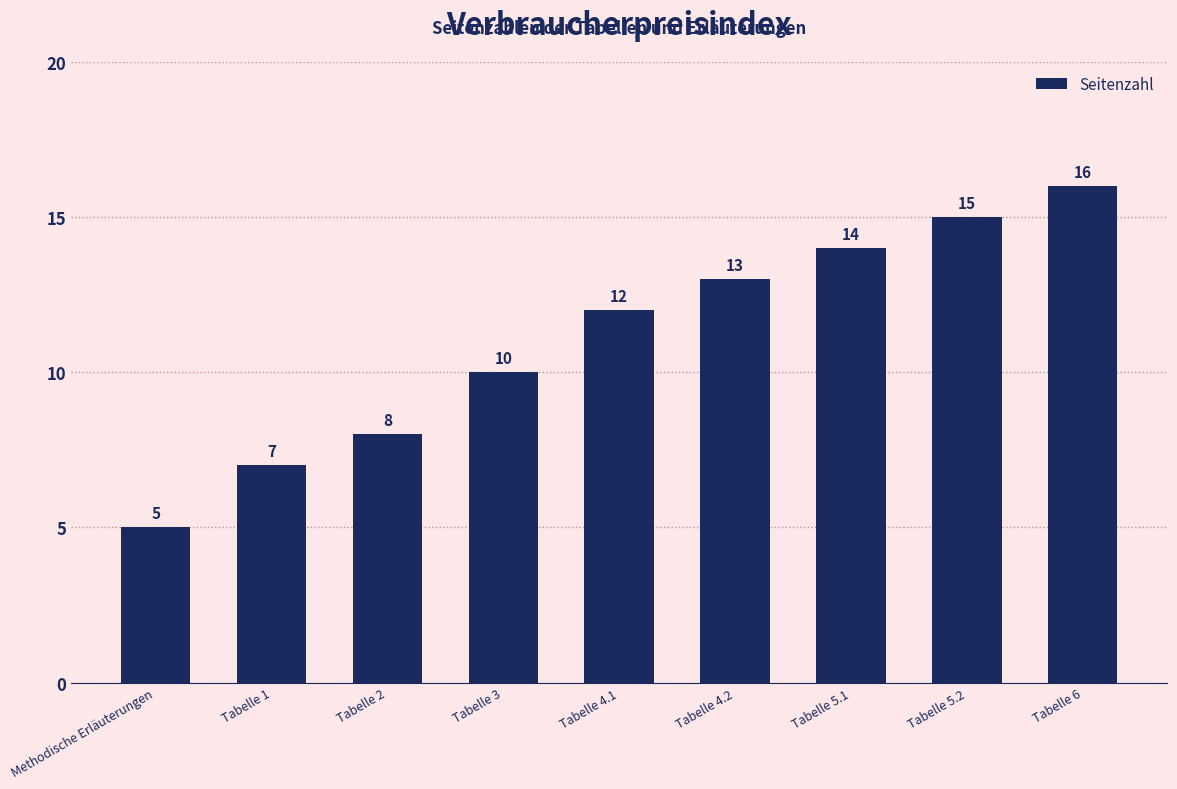

What is the minimum value shown in the chart?

5